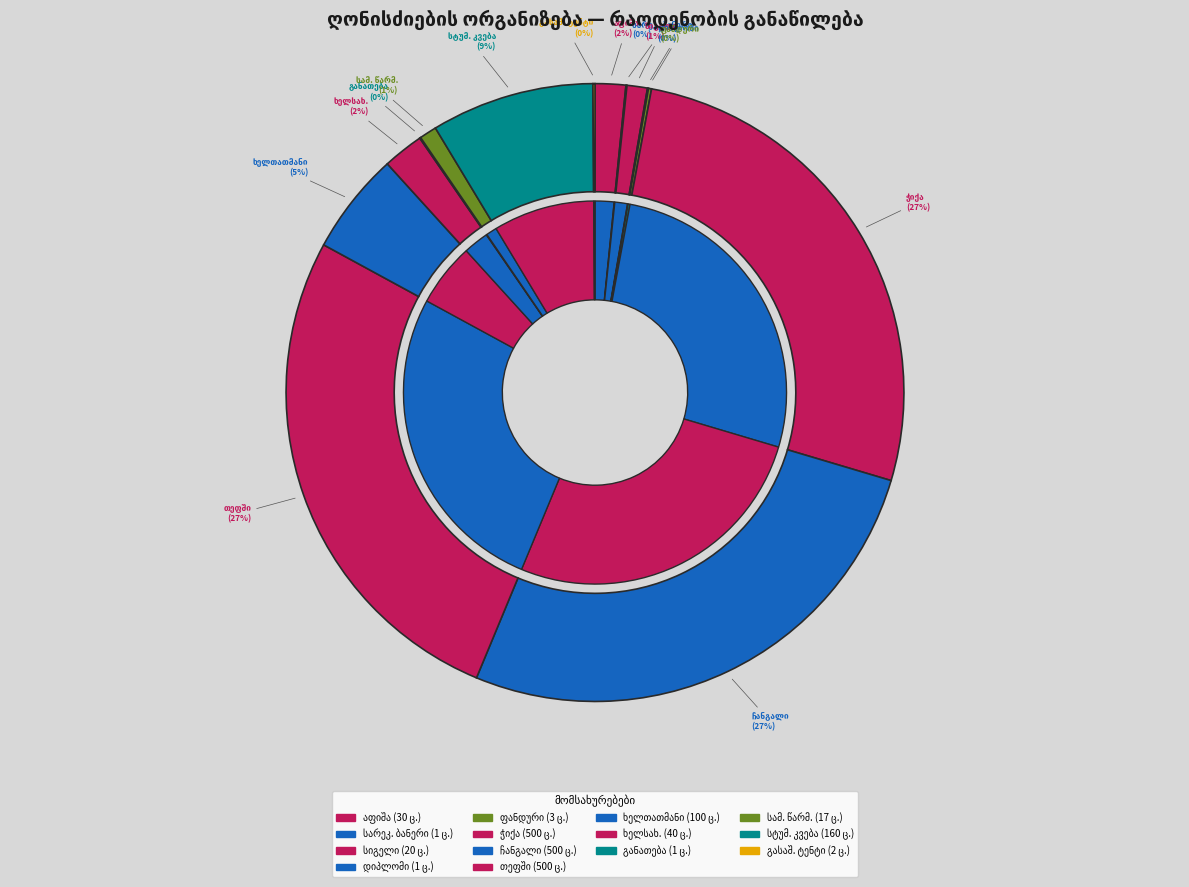

Rank the categories by value from lowest to highest.

სარეკლამო ბანერი, სვანეთის საპატიო მოქალაქის დიპლომი, განათების სპეციალისტი, გასაშლელი ტენტი, ფანდური, ადგილობრივი სამზარეულოს წარმოდგენა, სიგელი, აფიშა, ხელსახოცები, ხელთათმანი, მოწვეული სტუმრების განთავსება-კვება, ჭიქა, ჩანგალი, თეფში